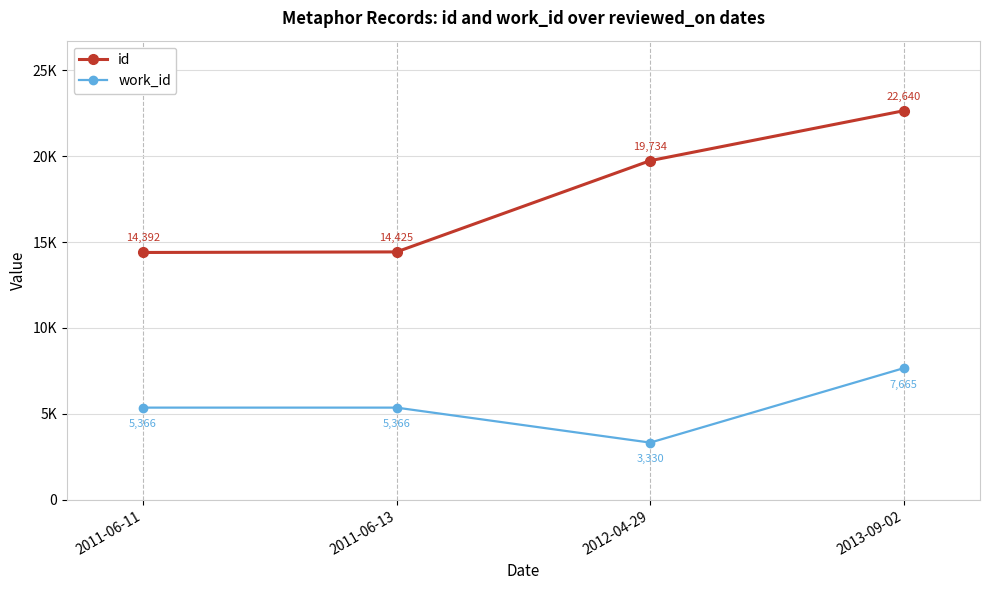

Does the chart have visible grid lines?

Yes